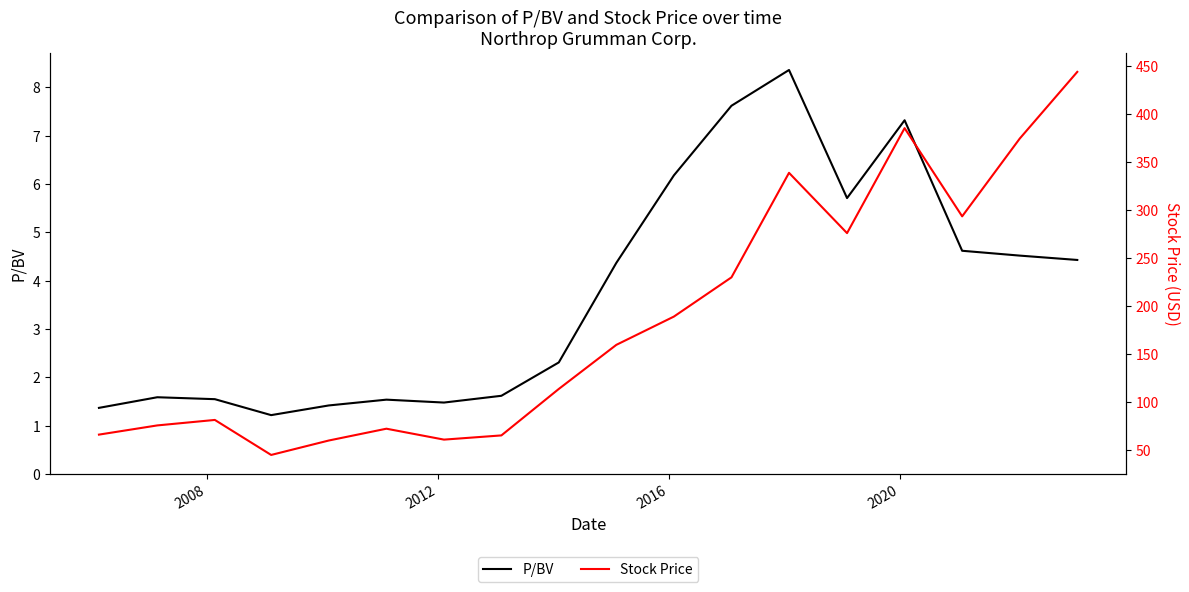

What is the difference between the maximum and minimum values in the Stock Price series?

398.9